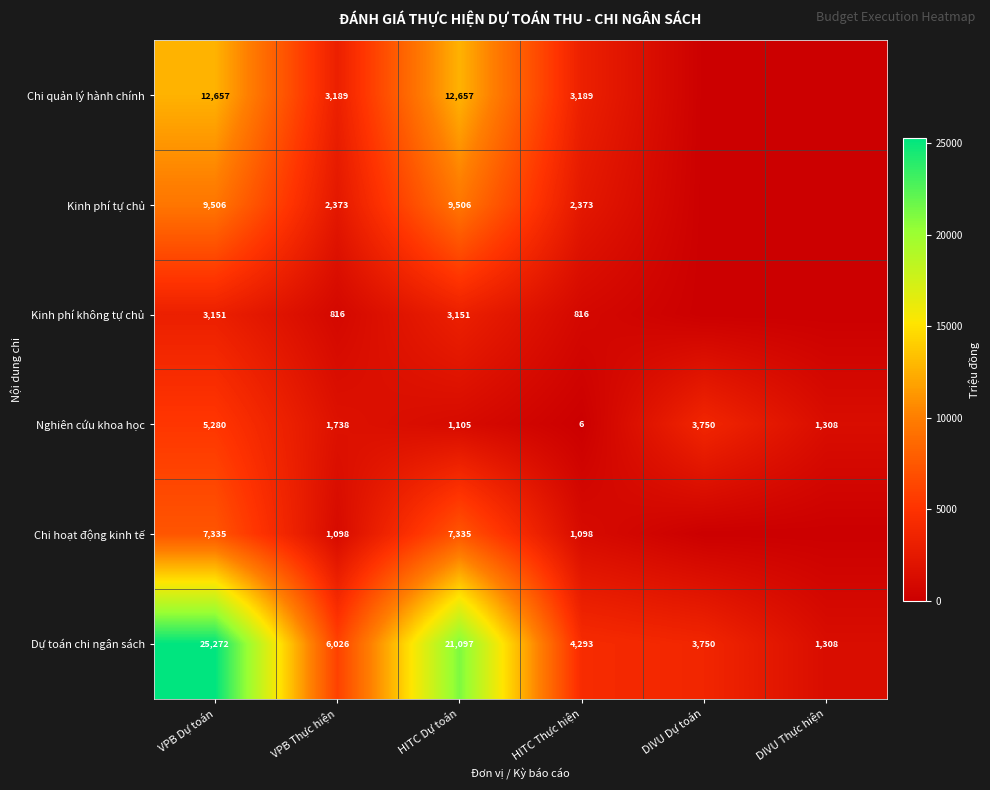

True or false: Chi hoạt động kinh tế has a value of 590 at VPB Thực hiện.

False